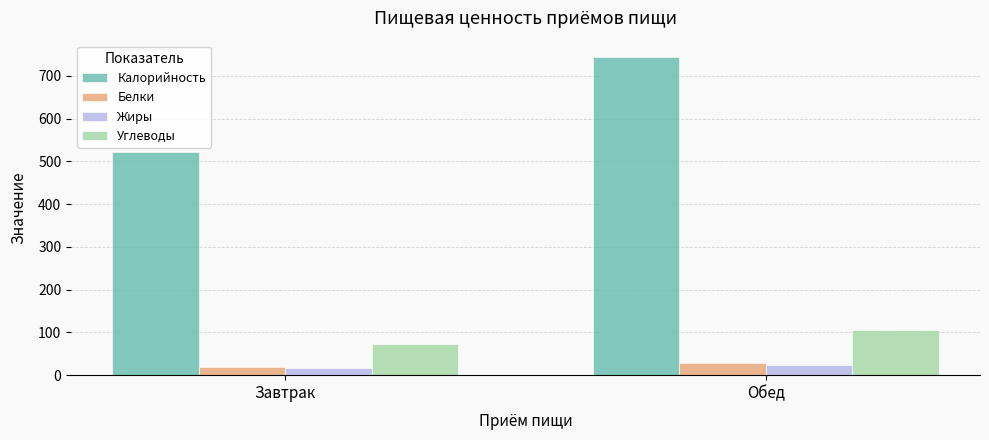

Does the chart contain stacked bars?

No